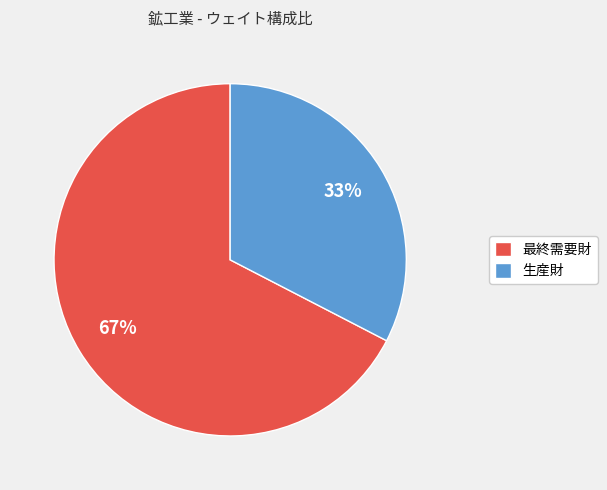

Does 生産財 account for over 50% of the chart?

No